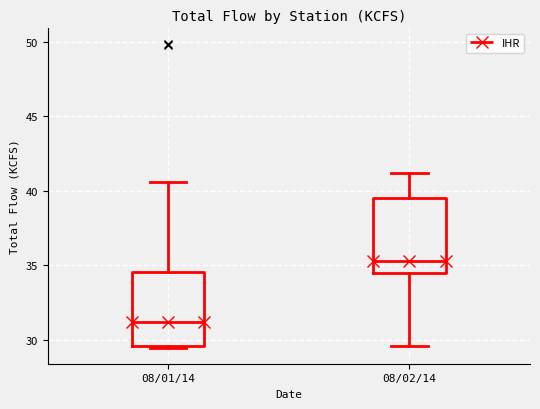

Reading left to right, transcribe this box plot: for each box, give where its median line is, the range the box spans, and where its two whiskers end, as read against the y-axis. The values are not printed on the chart, so give them approximately, as read against the axis.

08/01/14: median 31.0, box 29.5 to 34.5, whiskers 29.5 (just below the box's lower edge) to 40.5
08/02/14: median 35.5, box 34.5 to 39.5, whiskers 29.5 to 41.0